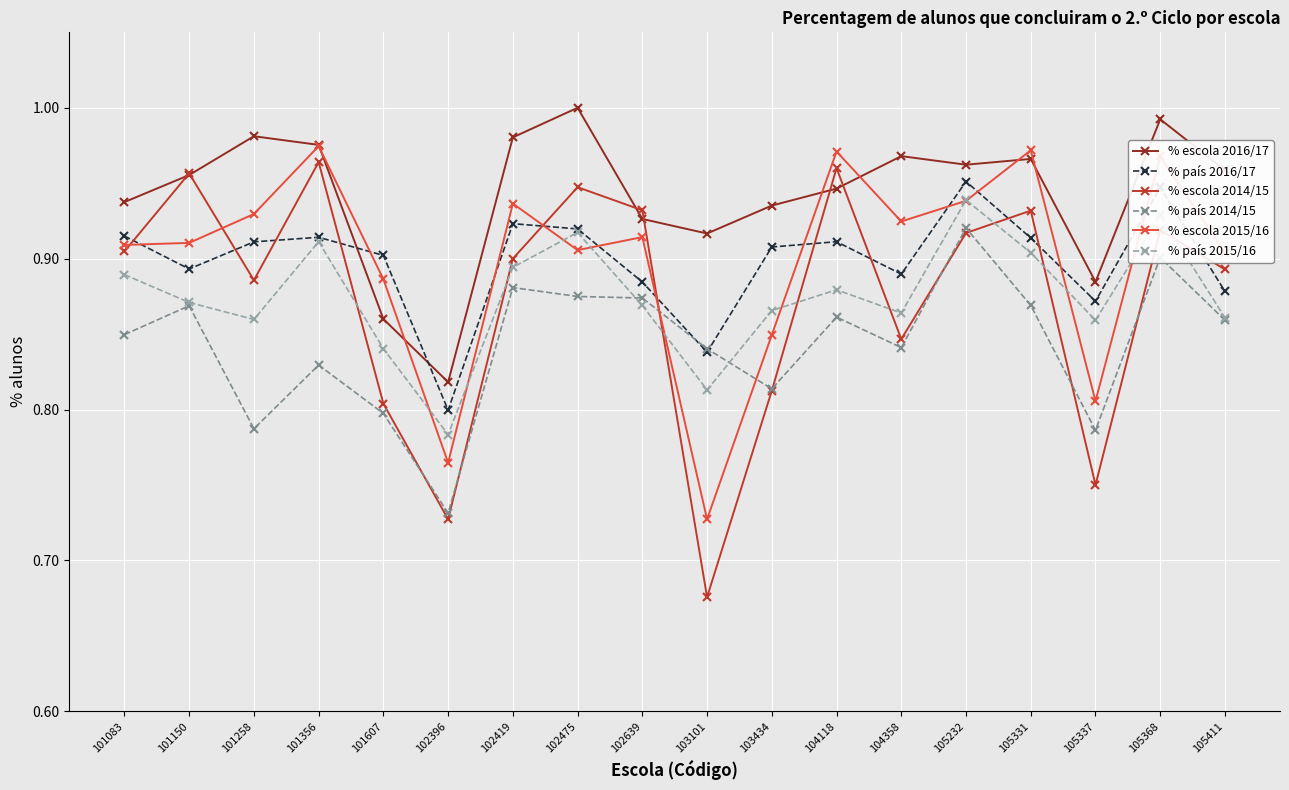

At which category does % país 2015/16 reach its first local peak?

101356